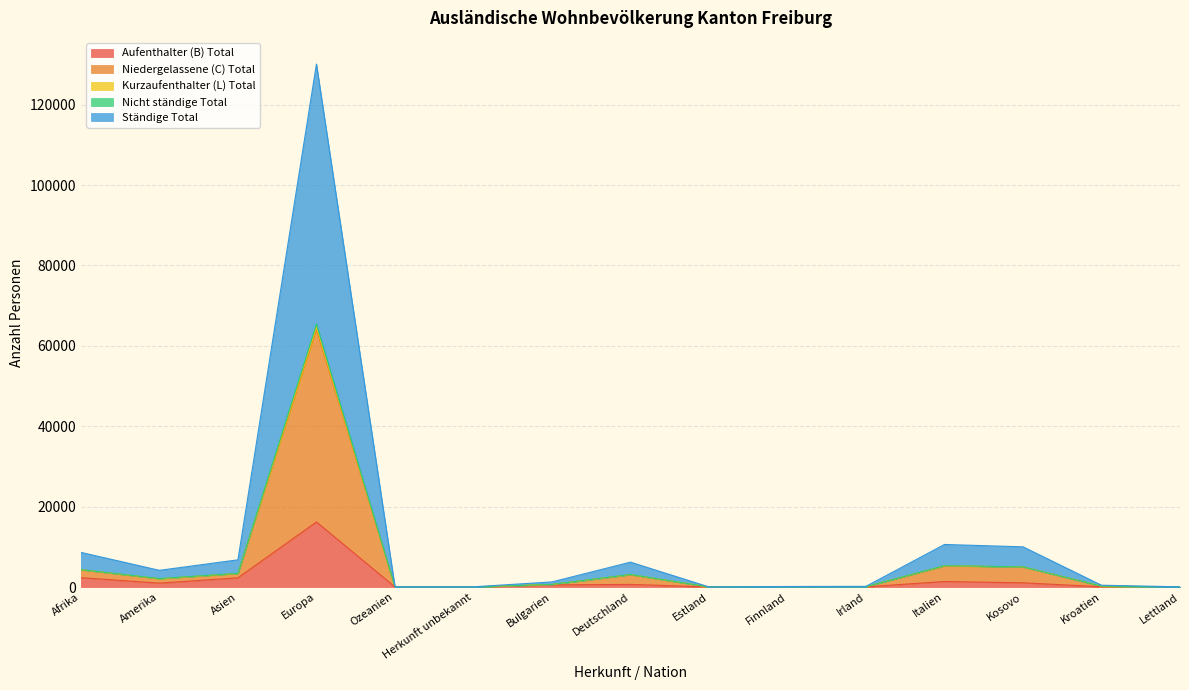

Is the value of Kurzaufenthalter (L) Total at Estland greater than the value of Niedergelassene (C) Total at Ozeanien?

No